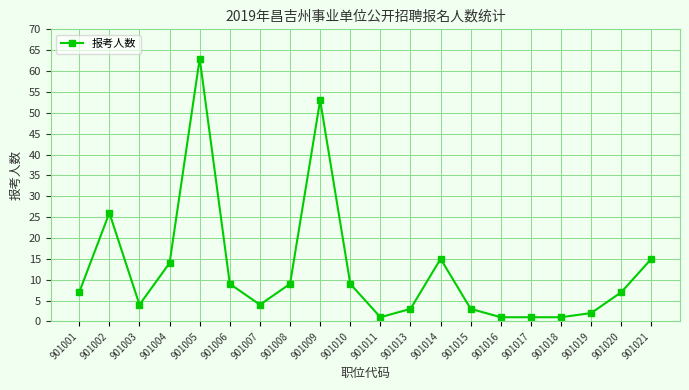

What is the difference between the second highest and minimum values?

52